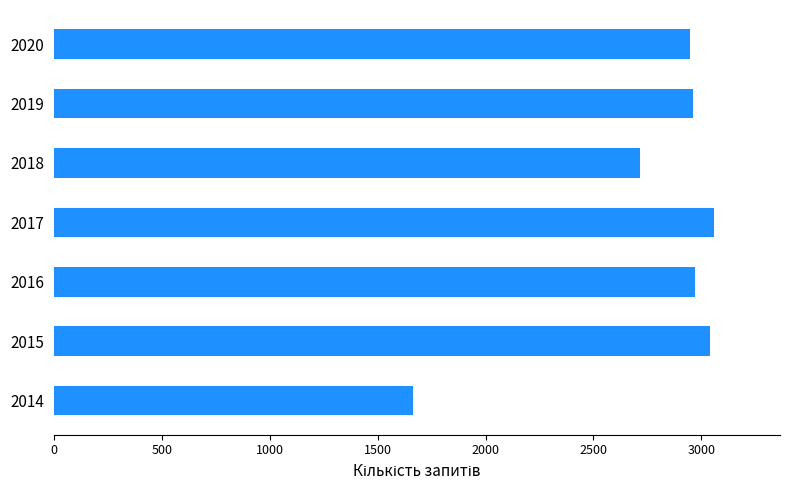

The chart shows a value of 643 at 2014. True or false?

False